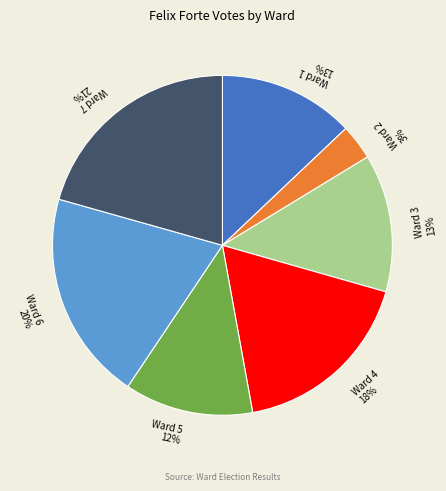

Do Ward 4 18% and Ward 7 21% together represent more than half of the pie?

No